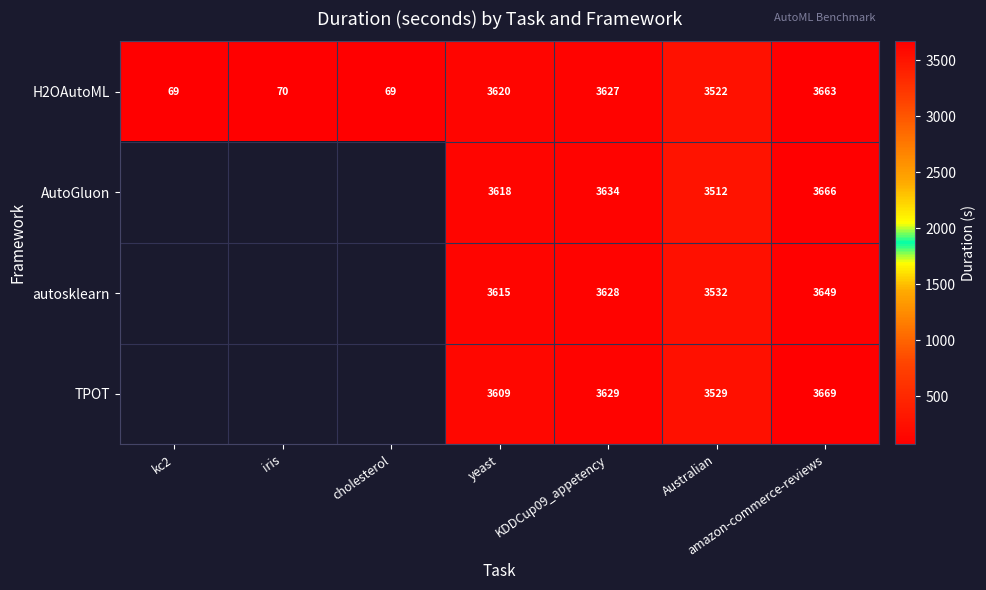

What is the approximate value of H2OAutoML at amazon-commerce-reviews?

3663.0